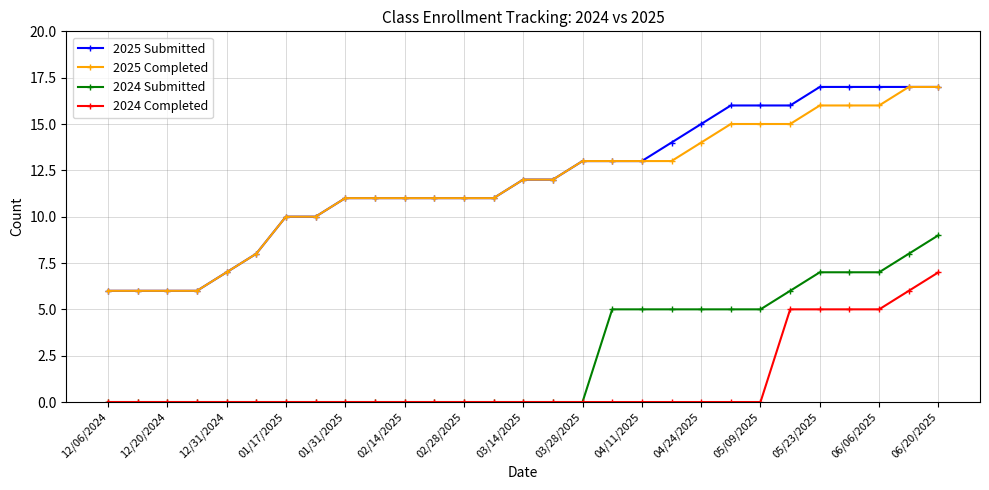

True or false: 2025 Submitted and 2024 Completed cross at least once.

False